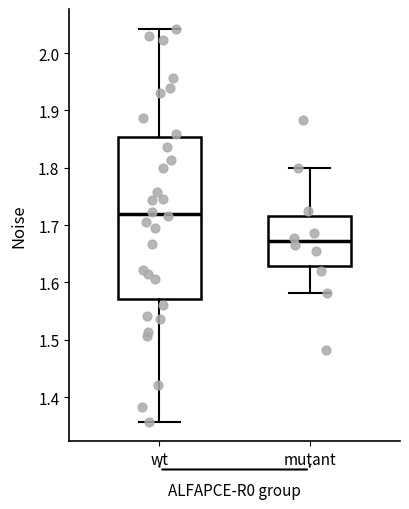

Which box has the lowest median line?

mutant